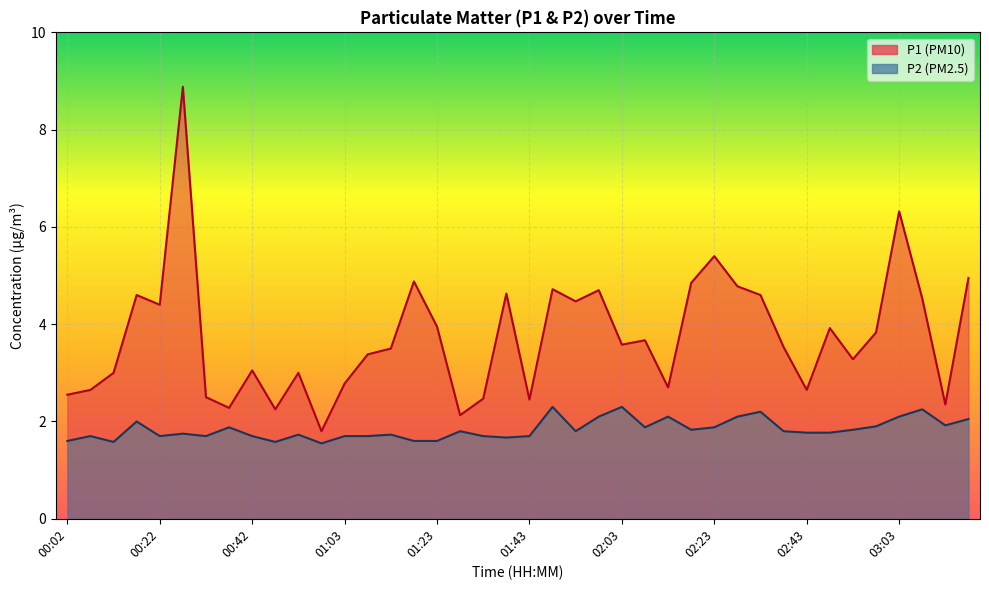

Does the chart display data point markers on the line(s)?

No